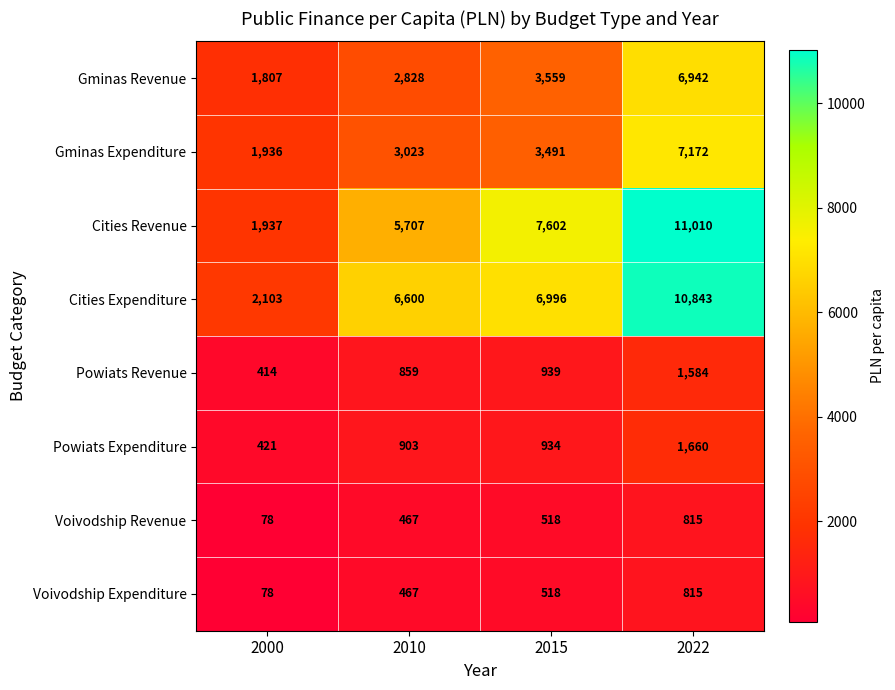

What is the difference between the maximum and second lowest values in the Cities Expenditure series?

4243